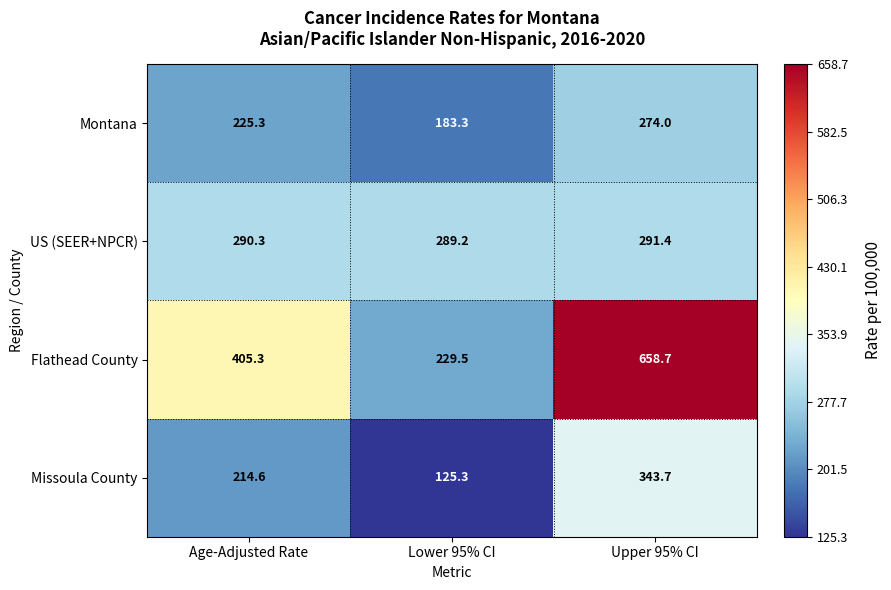

At which label does Flathead County first exceed 405?

Age-Adjusted Rate